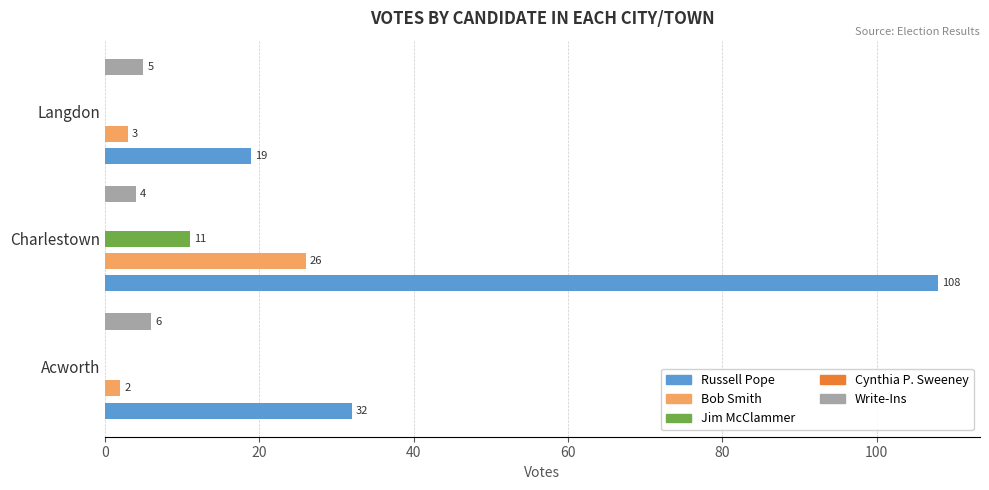

True or false: Cynthia P. Sweeney has a value of 0.2 at 40.

False